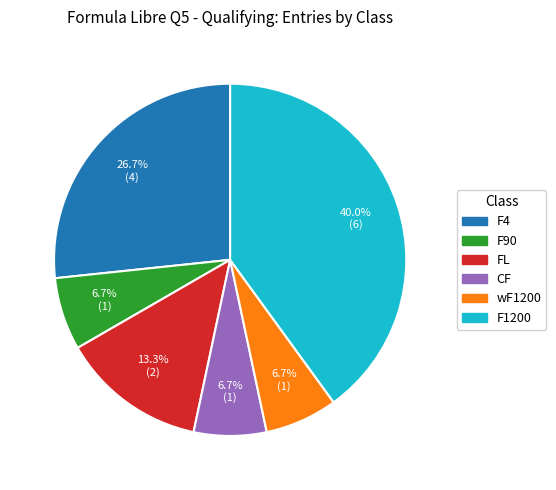

What is the largest slice in the pie chart?

F1200